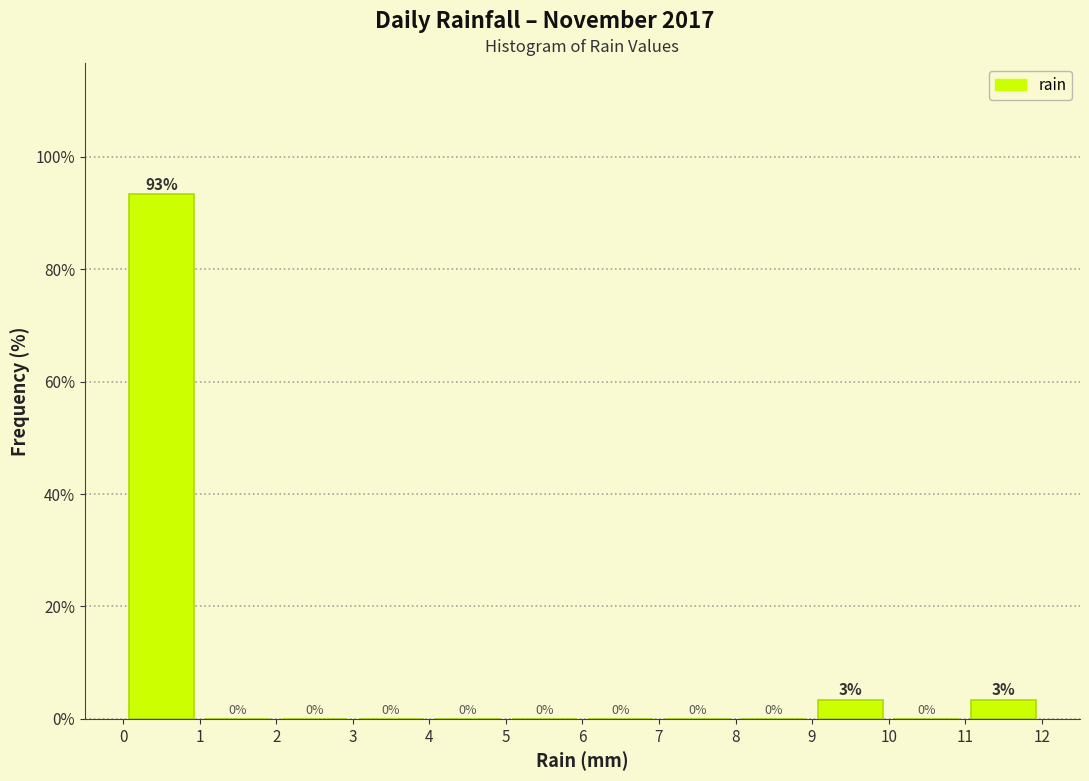

Which range on the x-axis has the tallest bar?

0 to 1